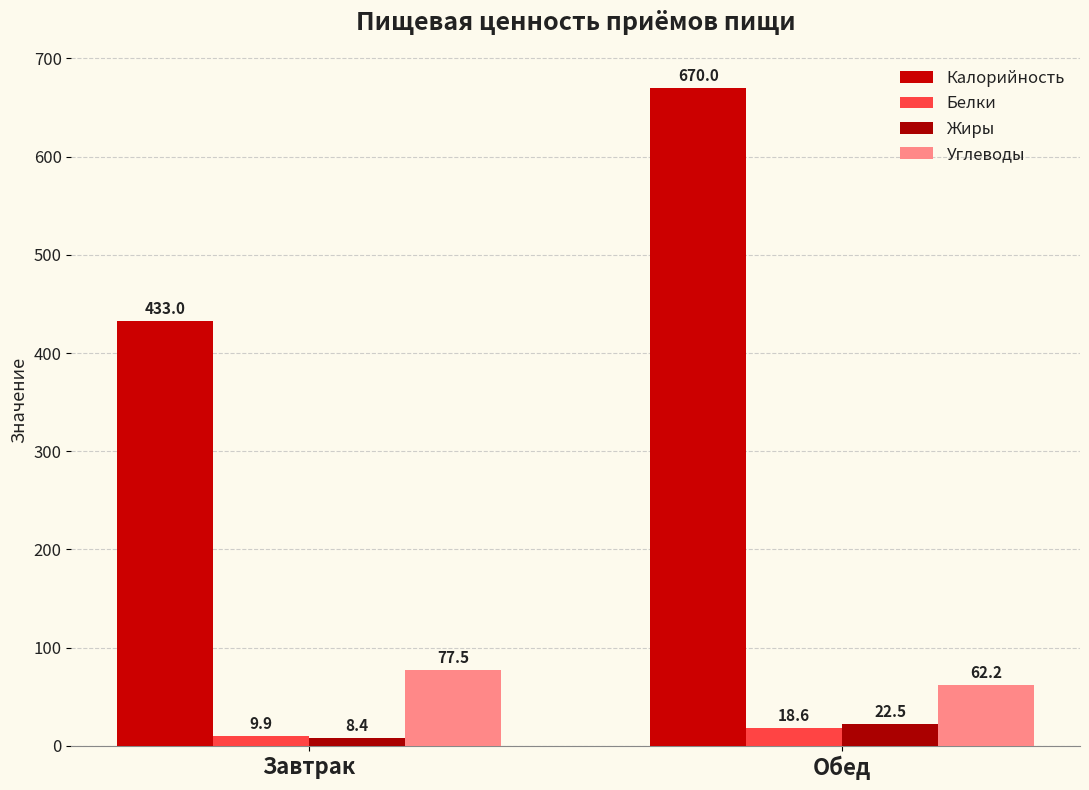

Reading left to right, extract all data points from this chart.

Калорийность: 433.0	670.0
Белки: 9.9	18.6
Жиры: 8.4	22.5
Углеводы: 77.5	62.2